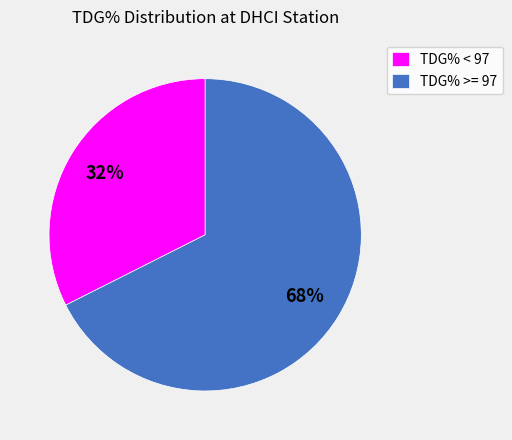

To the nearest percent, what percentage of the pie is TDG% >= 97?

68%